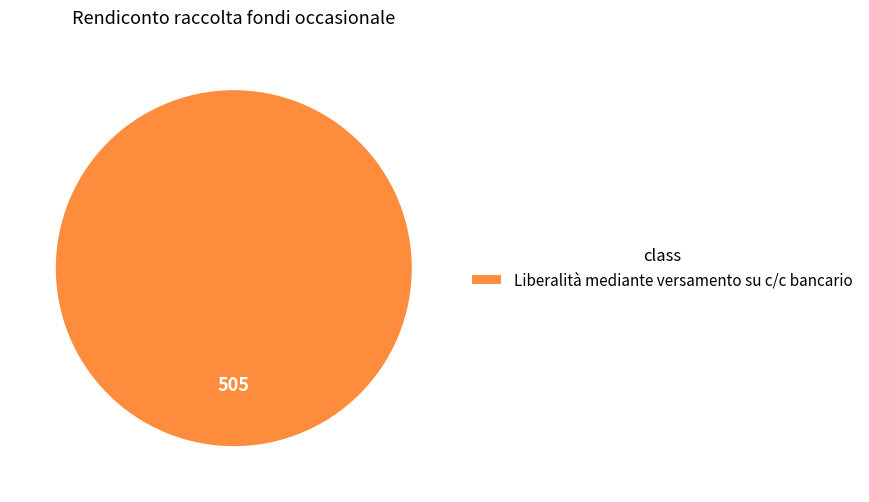

Is it true that Liberalità mediante versamento su c/c bancario is 94% of the pie?

False